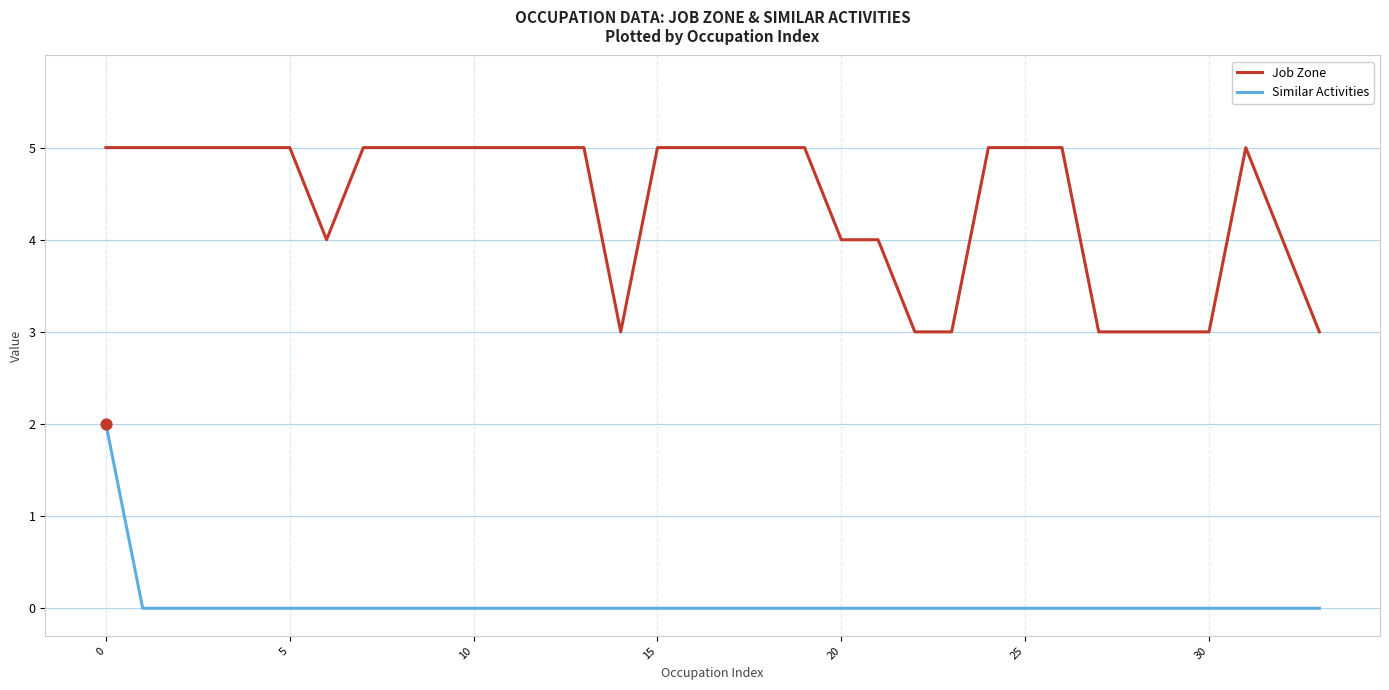

Which series has the largest total across all categories?

Job Zone